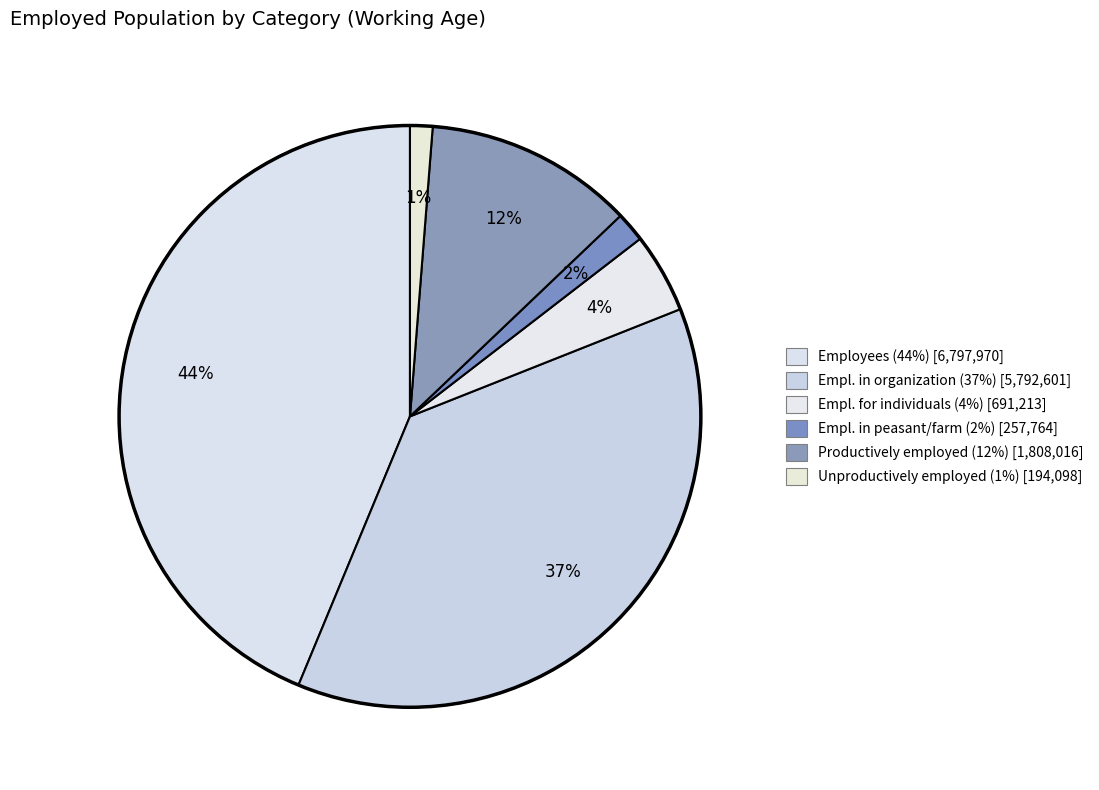

Does any single category account for the majority?

No